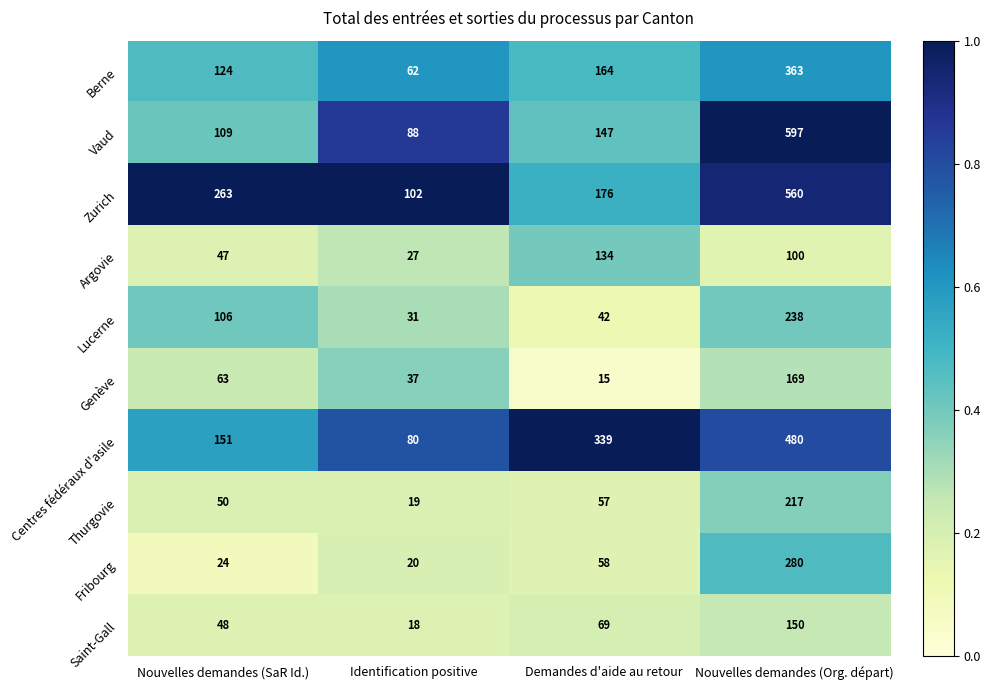

What is the approximate value of Zurich at Demandes d'aide au retour?

176